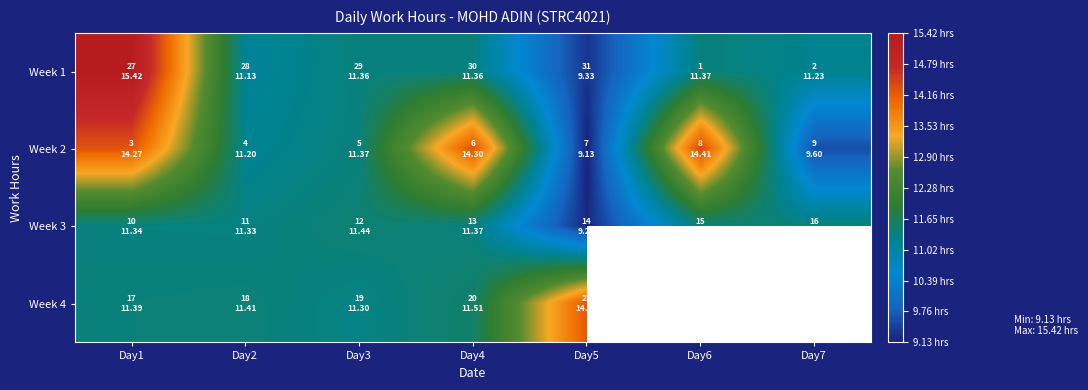

Which category has the highest value across all series?

Day1